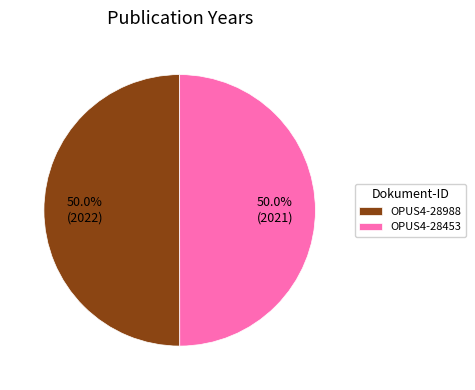

Approximately how many times larger is the value at OPUS4-28988 compared to OPUS4-28453?

1.0